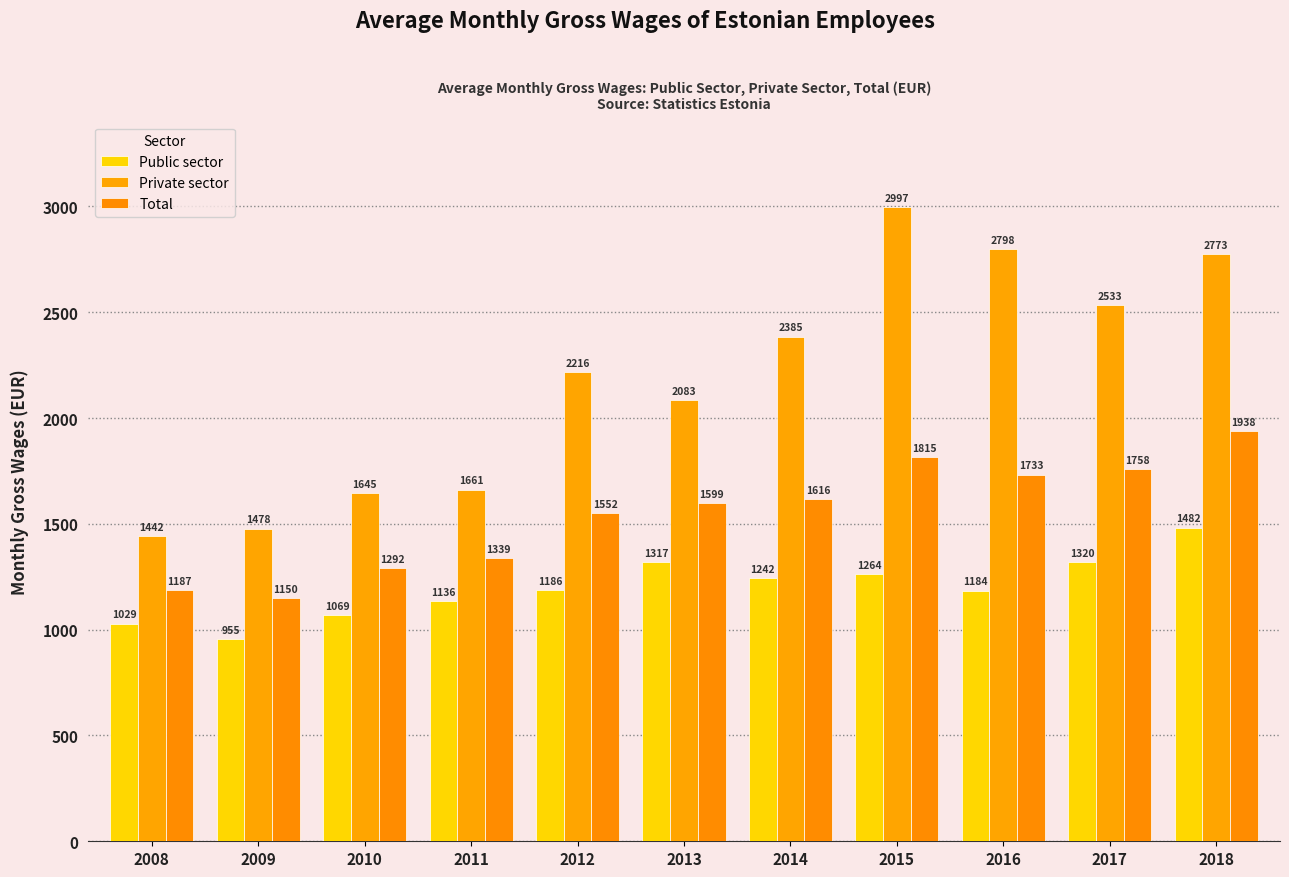

At which label does Private sector reach its peak?

2015